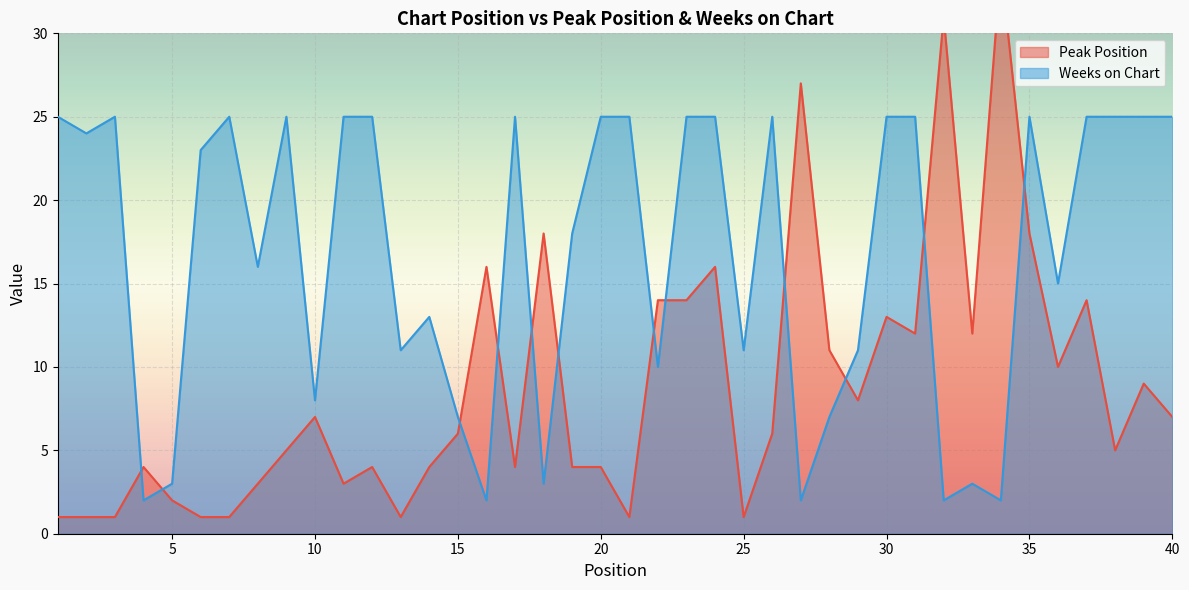

Does the chart display data point markers on the line(s)?

No